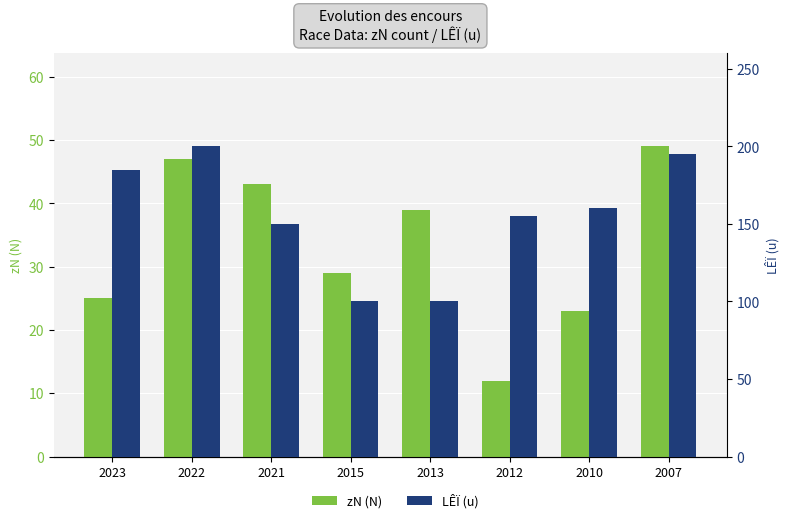

What is the minimum value for zN (N)?

12